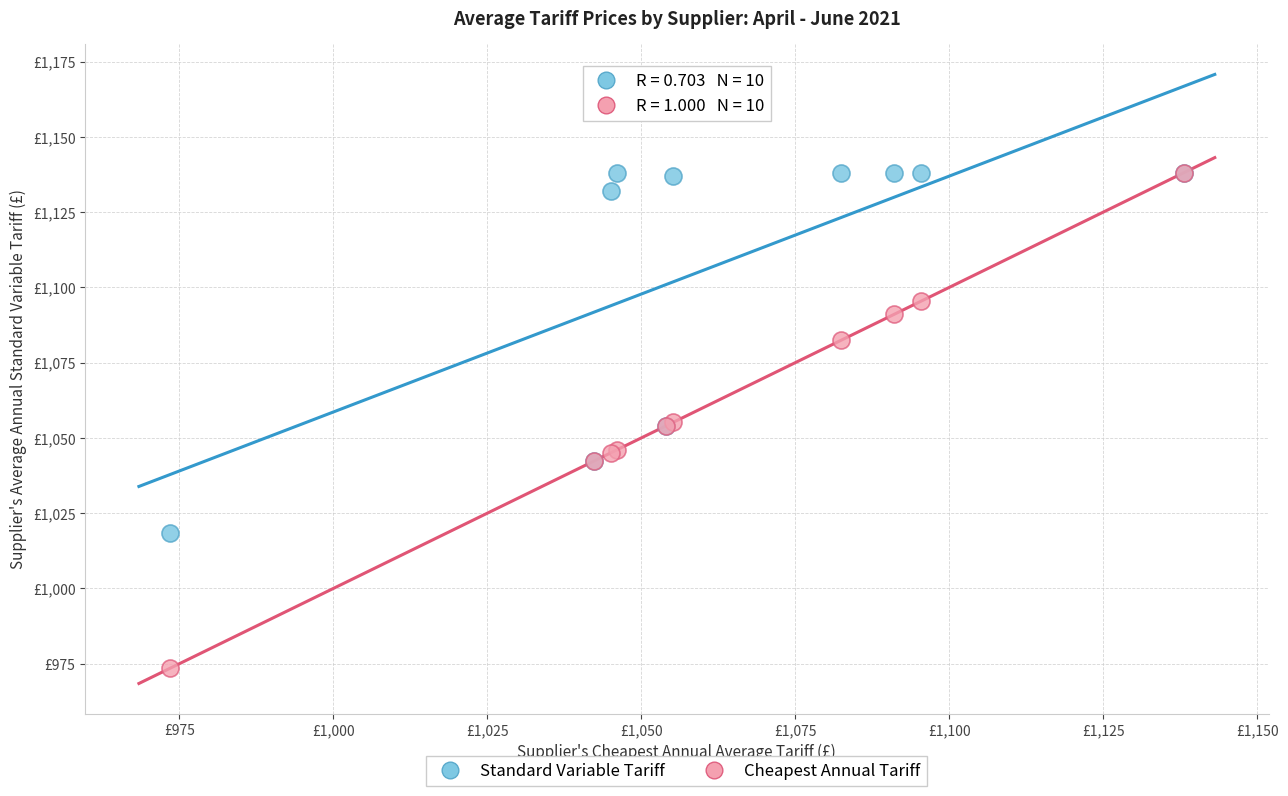

Which series has the largest Y range (max minus min)?

Cheapest Annual Tariff